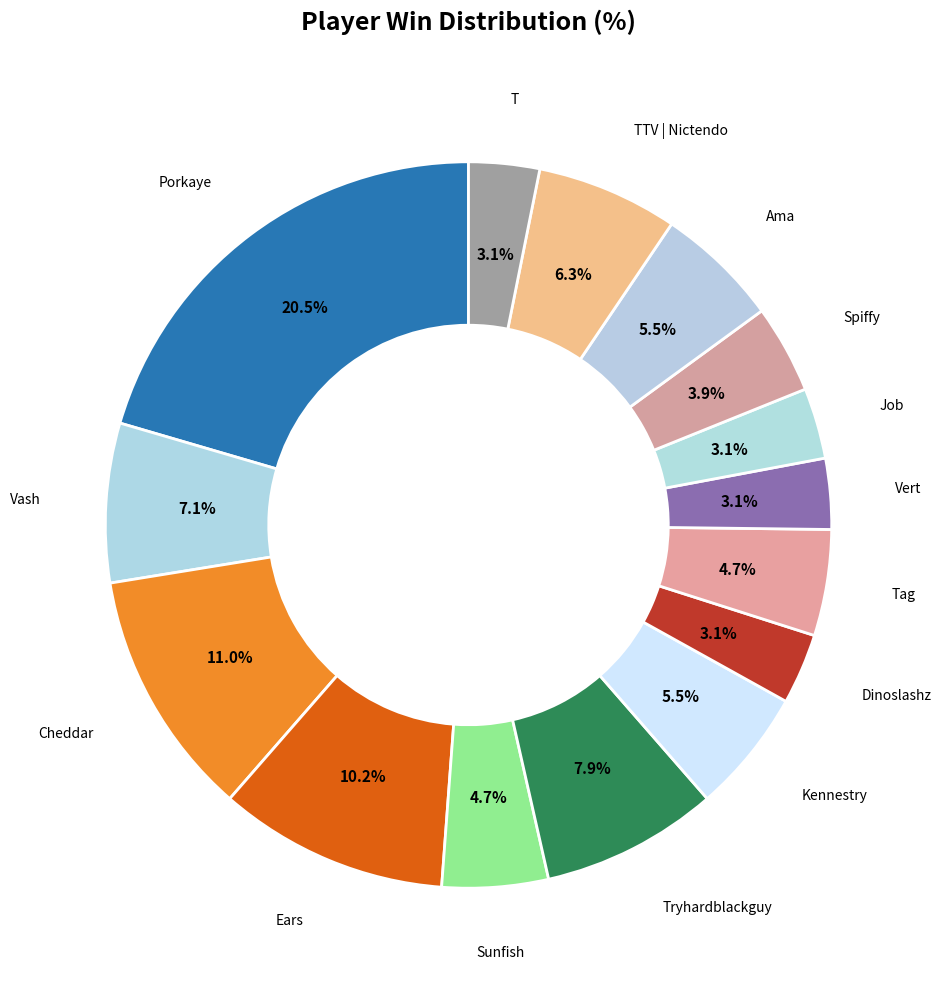

How many slices are in this pie chart?

15